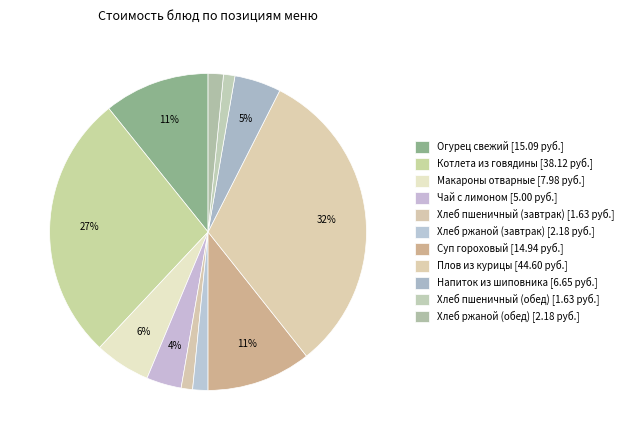

How many slices are in this pie chart?

11